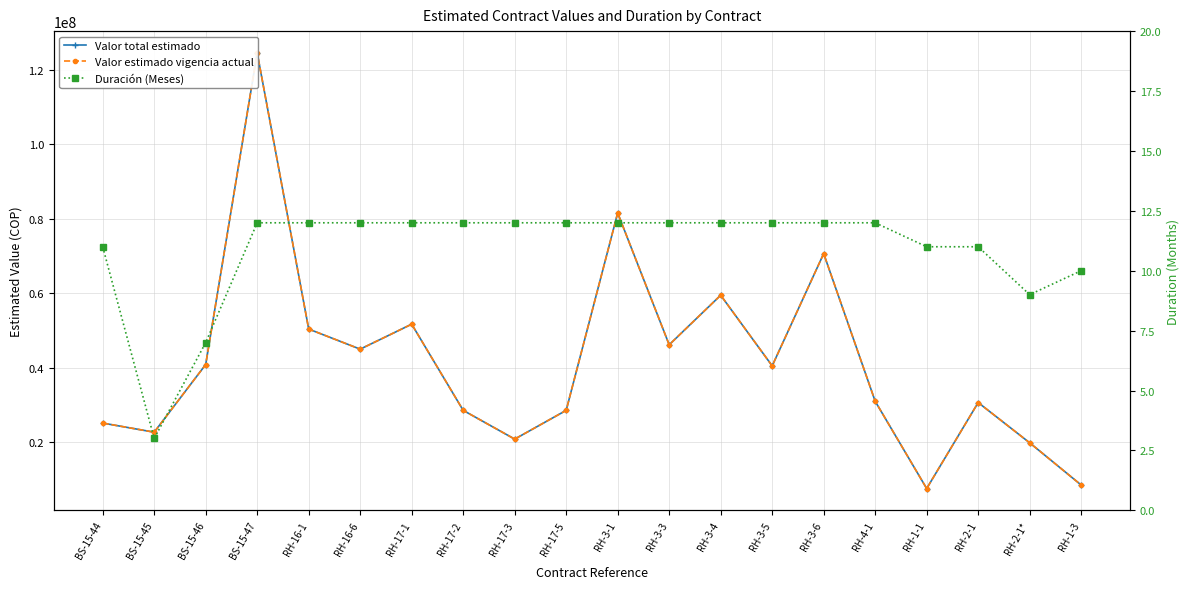

The value of Duración (Meses) at BS-15-46 is 7. True or false?

True